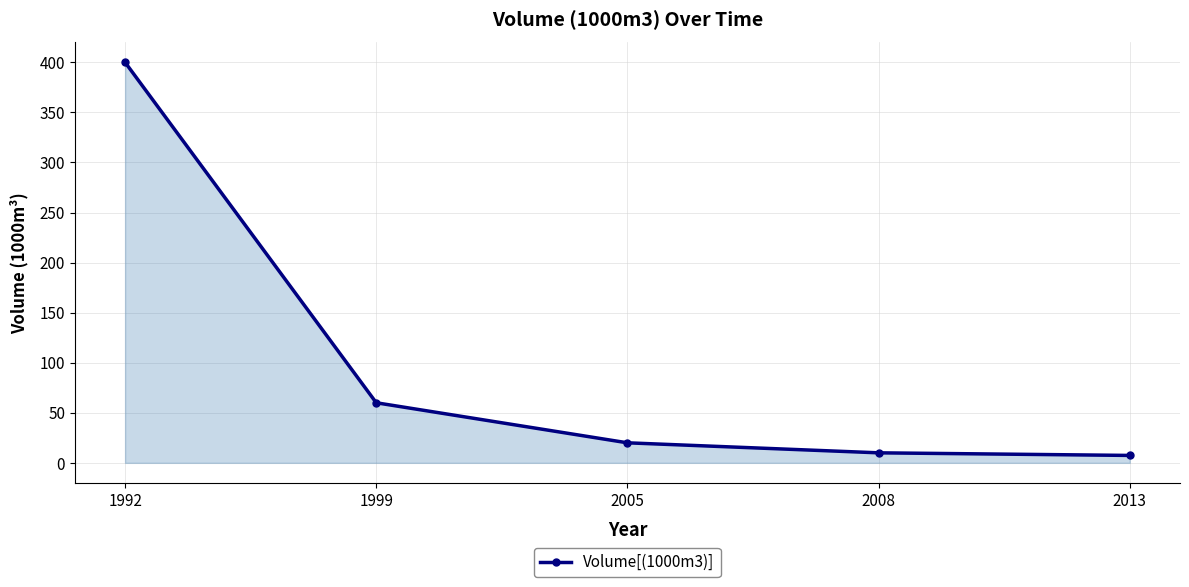

True or false: the data has more than 1 interior local peaks.

False